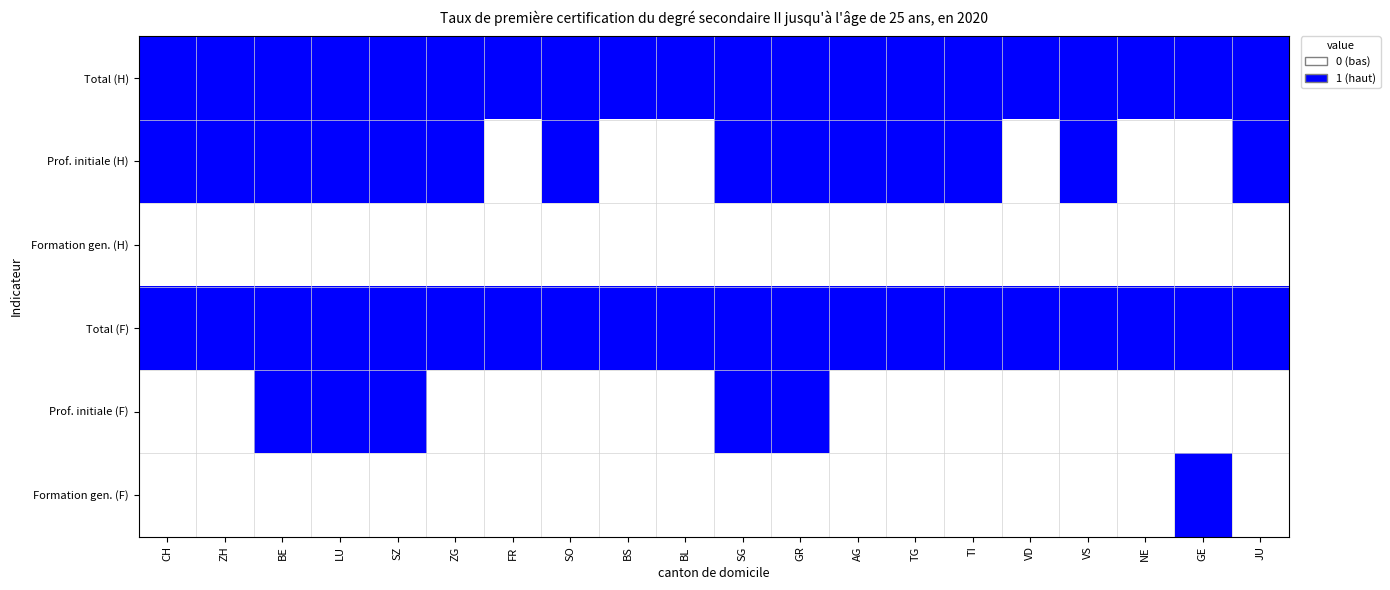

Which has a higher value, GE or FR?

GE